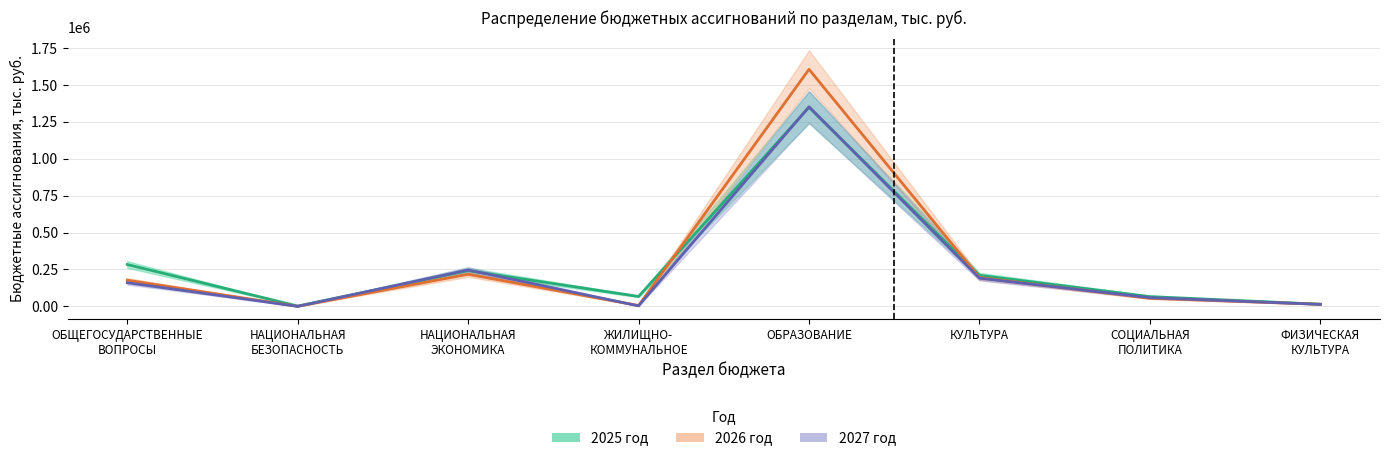

After their last crossing, which series has the higher values: 2025 год or 2027 год?

2025 год